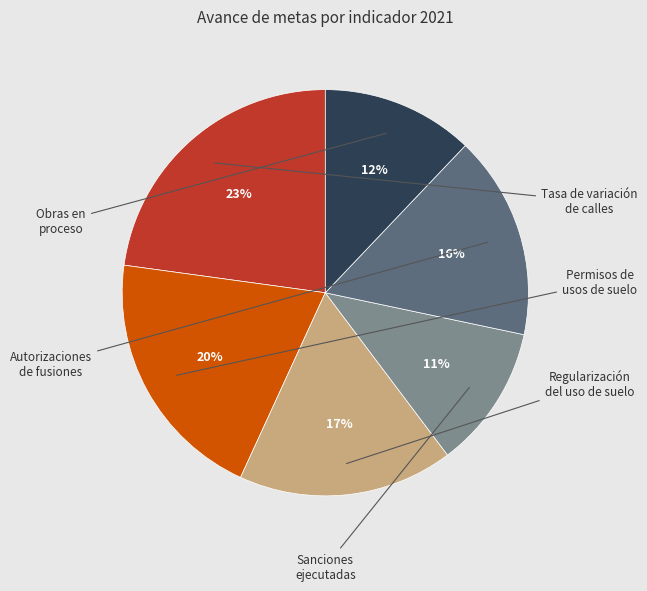

Does any single category account for the majority?

No